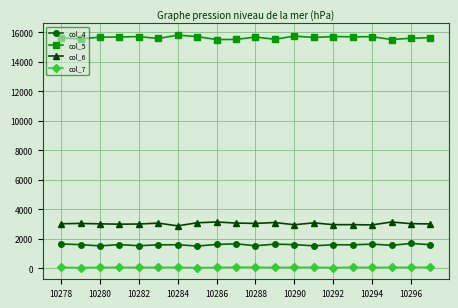

True or false: col_6 and col_5 cross at least once.

False